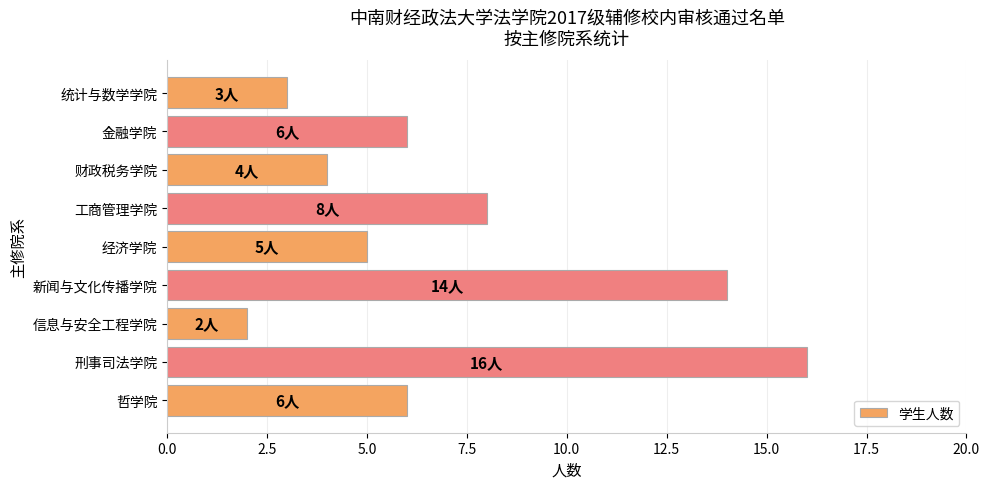

Which label corresponds to the smallest value in the chart?

信息与安全工程学院